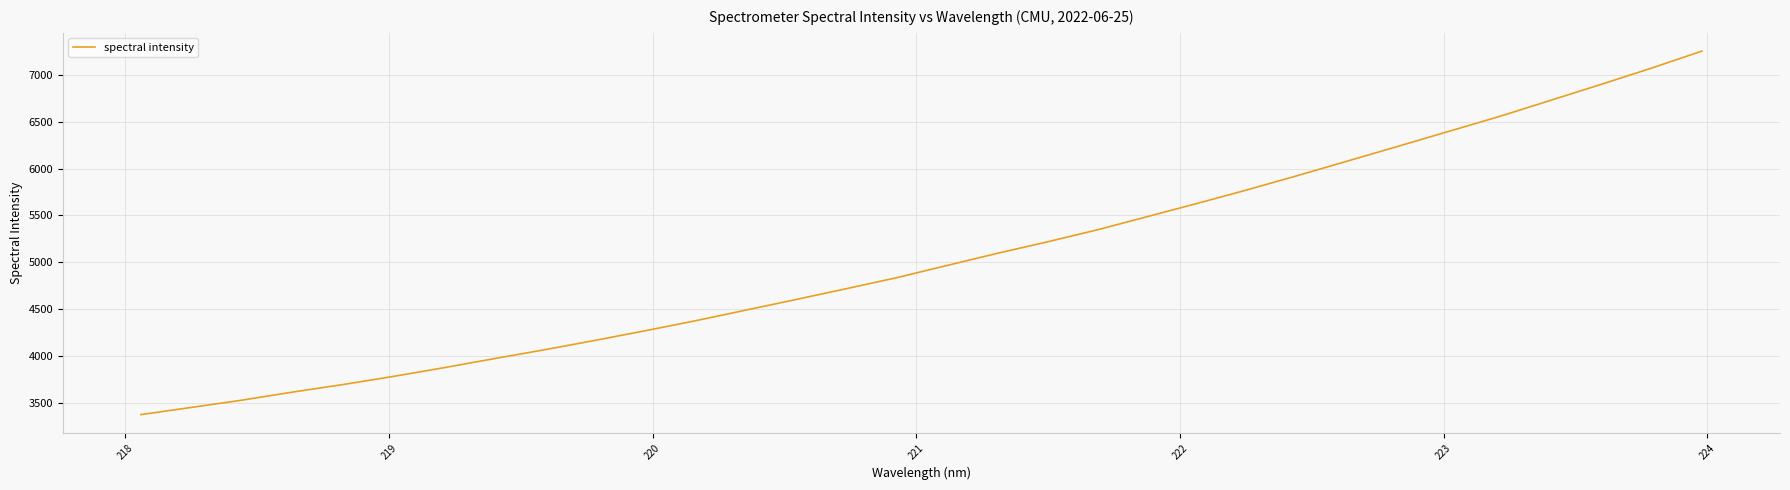

True or false: there are more than 0 points higher than both neighbors.

False